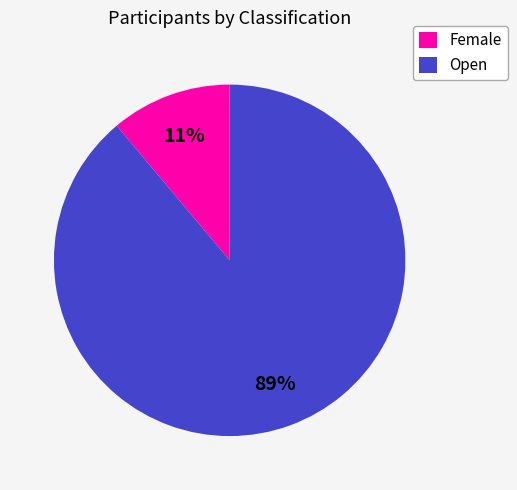

The Open slice represents 89% of the pie. True or false?

True